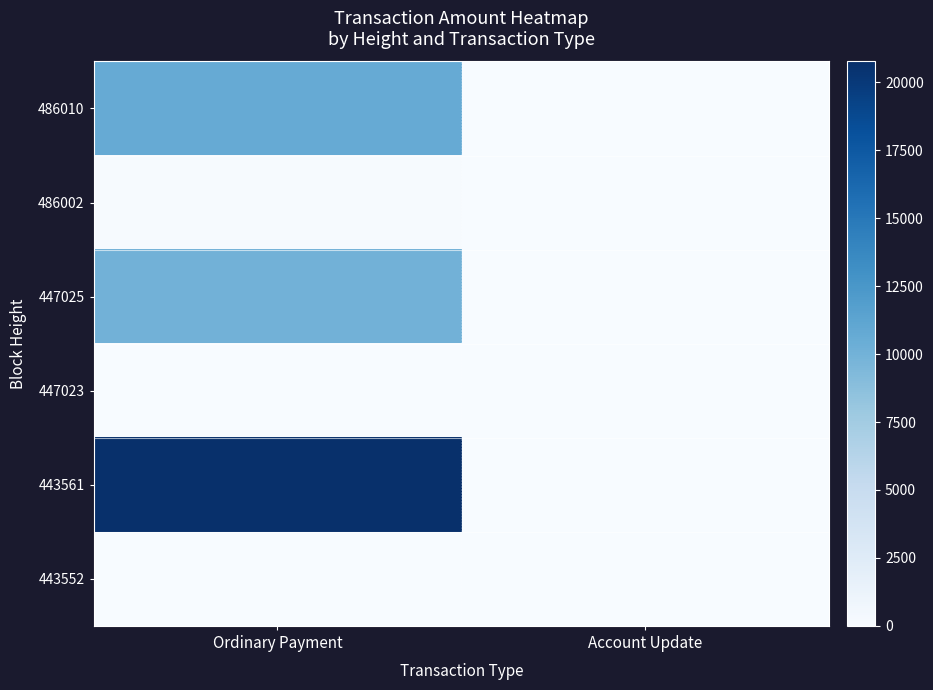

Reading left to right, what are all the values shown in this chart?

486010: Ordinary Payment=10655.4	Account Update=0.0
486002: Ordinary Payment=100.0	Account Update=0.0
447025: Ordinary Payment=10000.0	Account Update=0.0
447023: Ordinary Payment=10.0	Account Update=0.0
443561: Ordinary Payment=20769.4	Account Update=0.0
443552: Ordinary Payment=1.0	Account Update=0.0